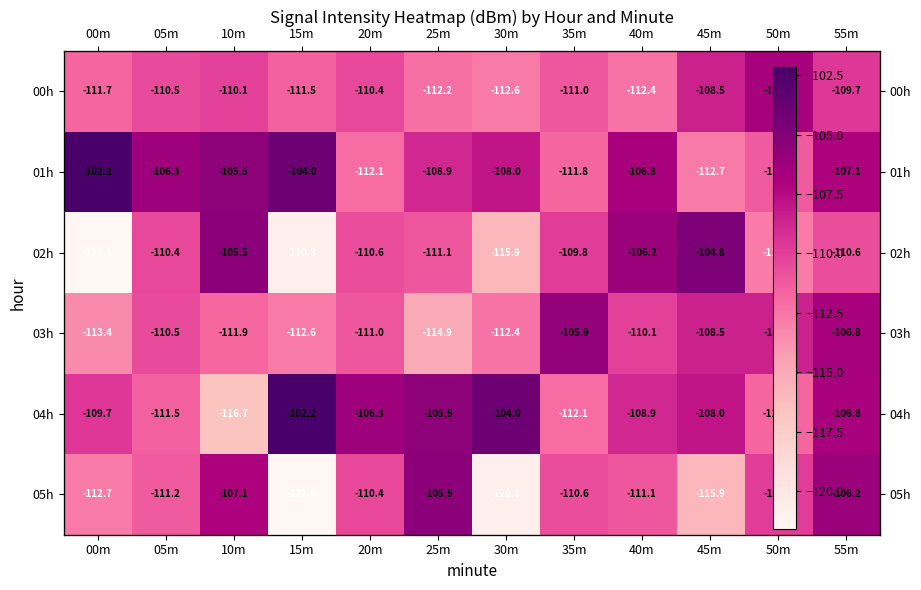

Rank the categories by 01h value from lowest to highest.

45m, 20m, 35m, 50m, 25m, 30m, 55m, 40m, 05m, 10m, 15m, 00m